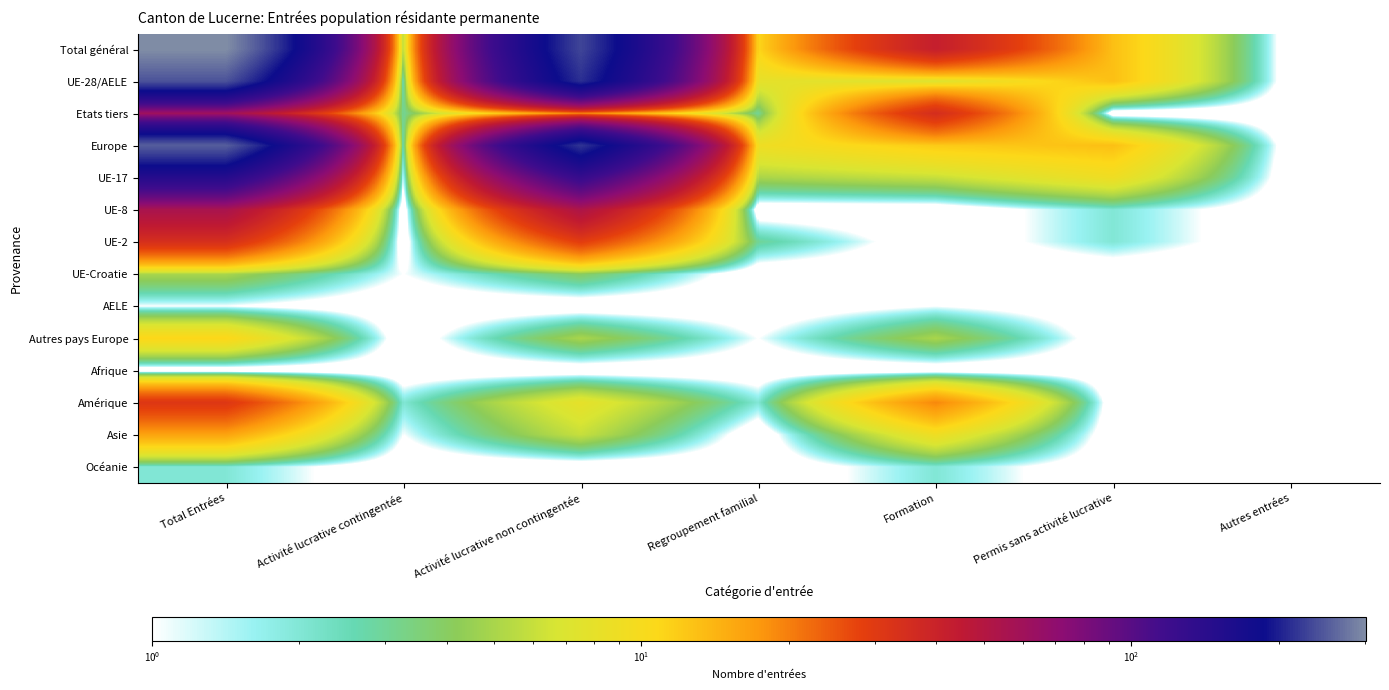

Which has a higher value, Regroupement familial or Autres entrées?

Regroupement familial